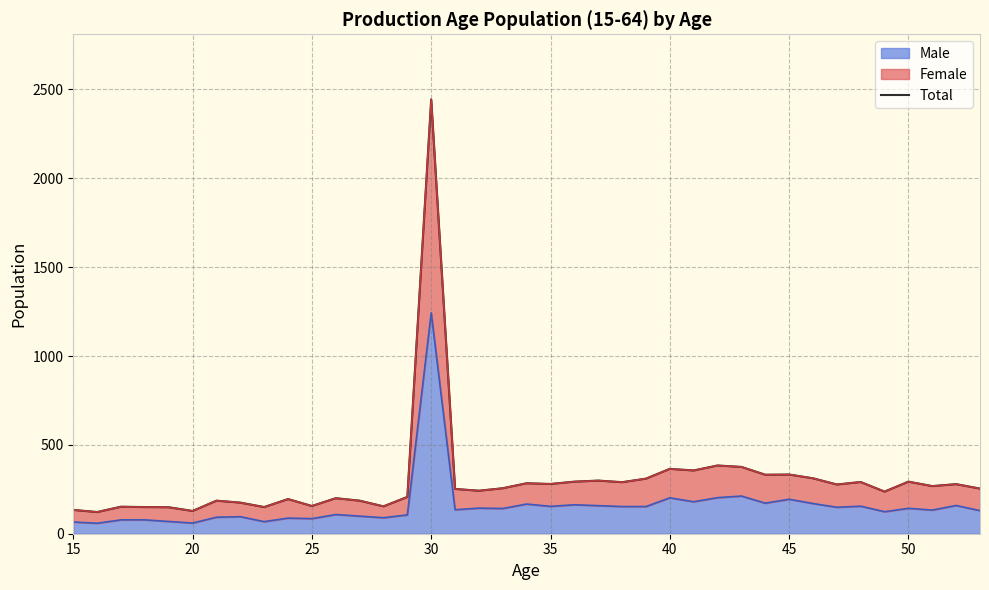

What is the value of the 13th point from the left?

186